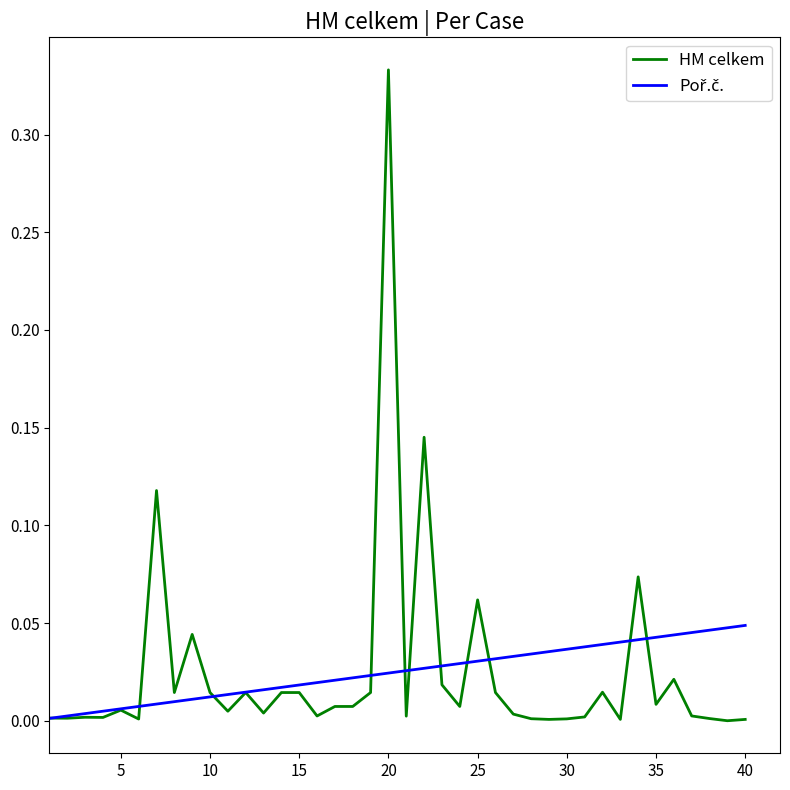

Which series has the widest spread of values?

HM celkem